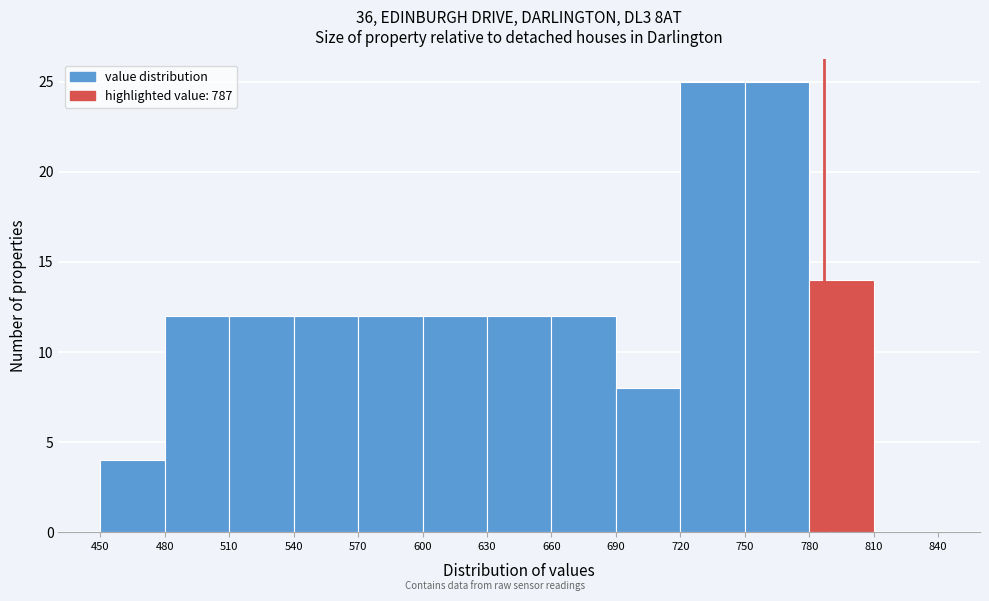

Reading left to right, list every bar in this chart as the range it spans on the x-axis followed by its height. The values are not printed on the chart, so give them approximately, as read against the axis.

450 to 480: 4
480 to 510: 12
510 to 540: 12
540 to 570: 12
570 to 600: 12
600 to 630: 12
630 to 660: 12
660 to 690: 12
690 to 720: 8
720 to 750: 25
750 to 780: 25
780 to 810: 14
810 to 840: 0